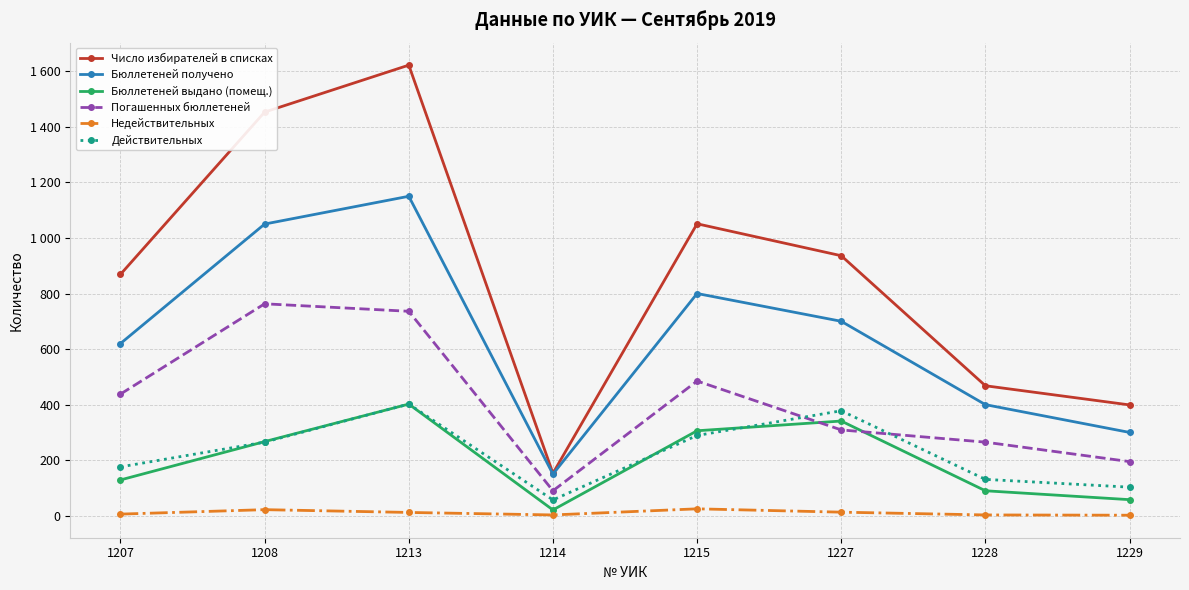

Between 1208 and 1215, which series saw the biggest shift?

Число избирателей в списках